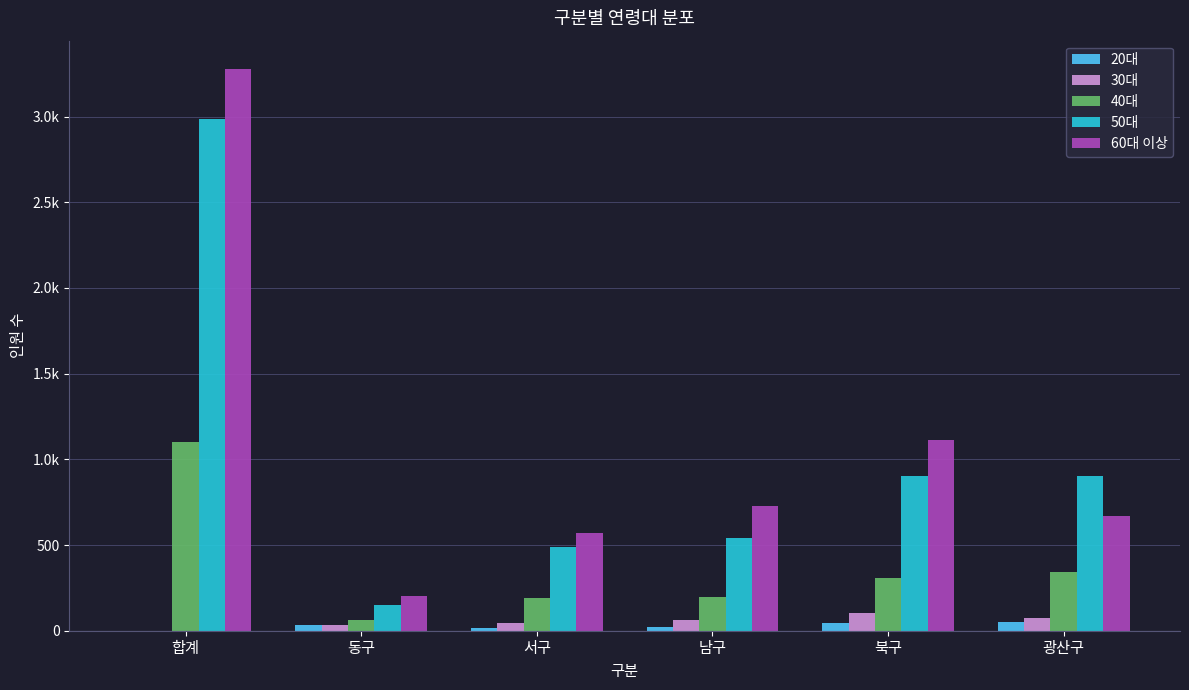

Are the bars grouped side by side (vs. stacked)?

Yes